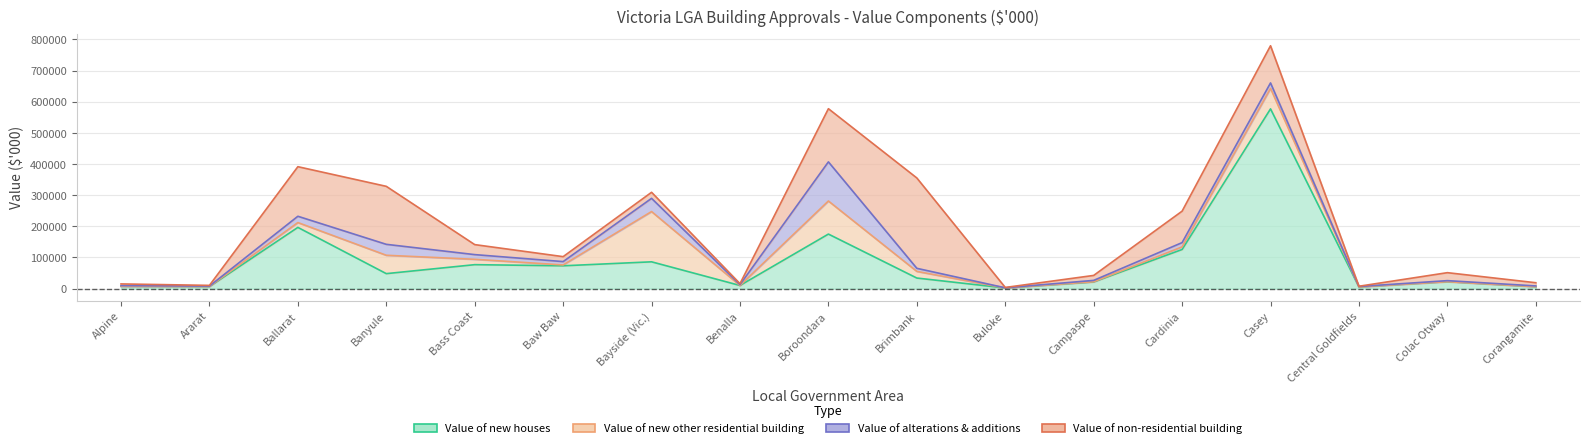

Which label corresponds to the smallest value in the chart?

Alpine